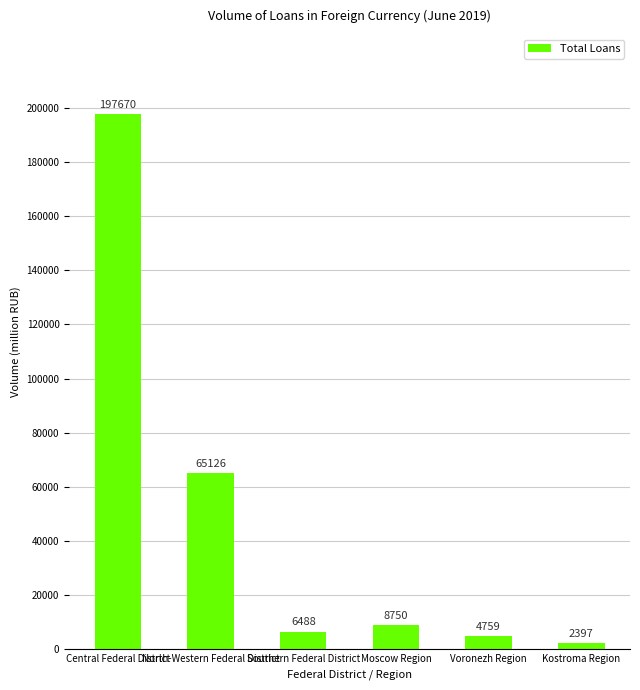

Reading left to right, what are all the values shown in this chart?

197670	65126	6488	8750	4759	2397